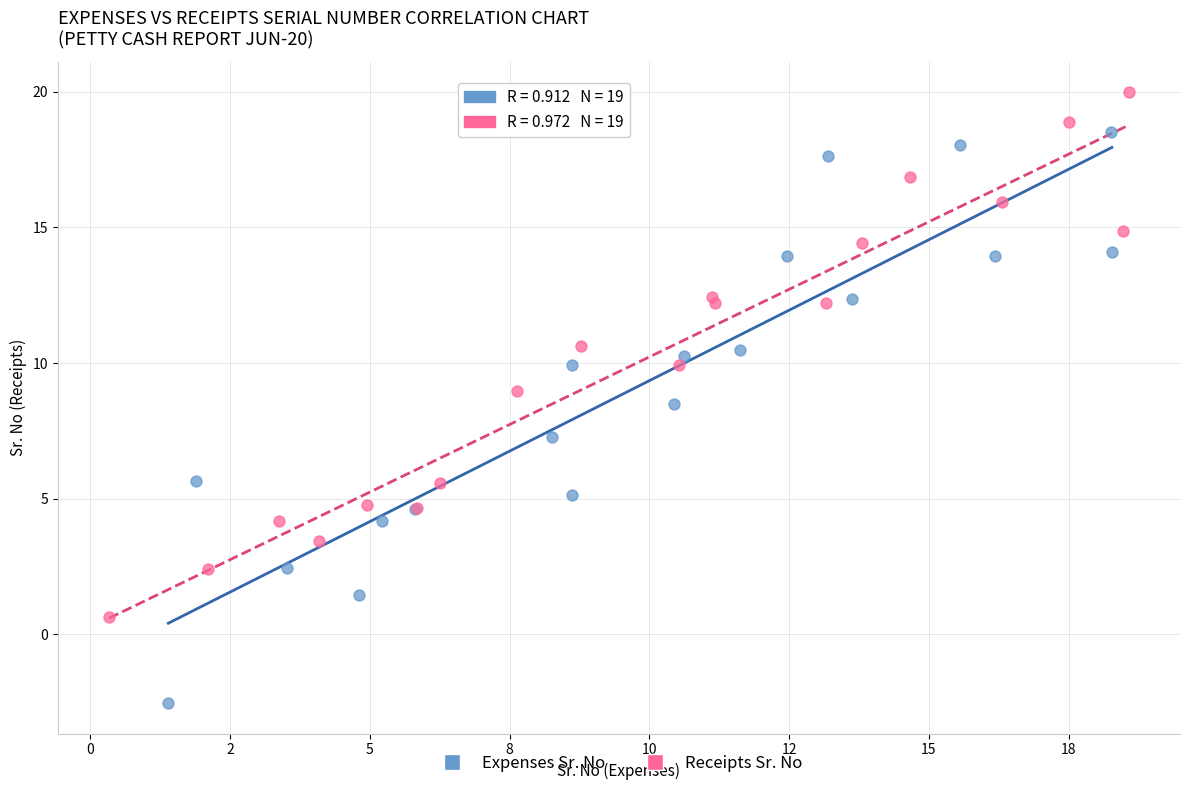

Which series reaches the maximum Y coordinate?

Receipts Sr. No